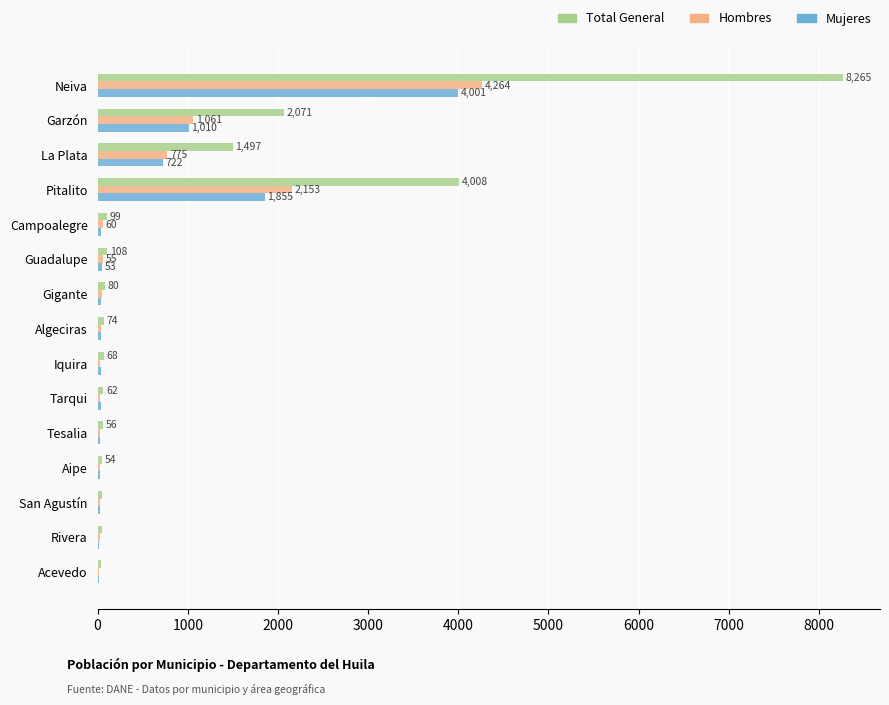

At which category does the chart reach its peak across all series?

Neiva